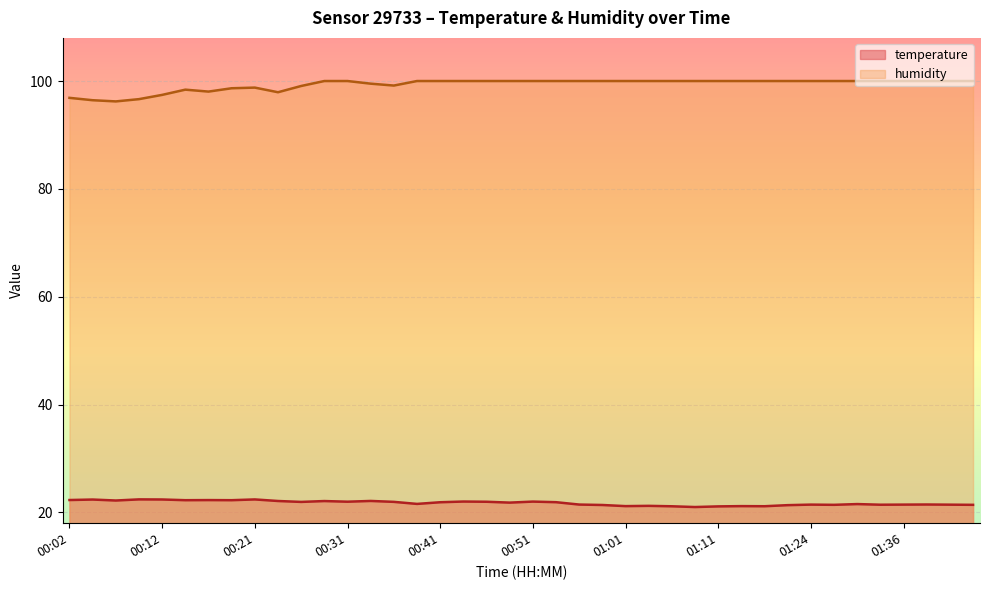

How many lines are shown in the chart?

2